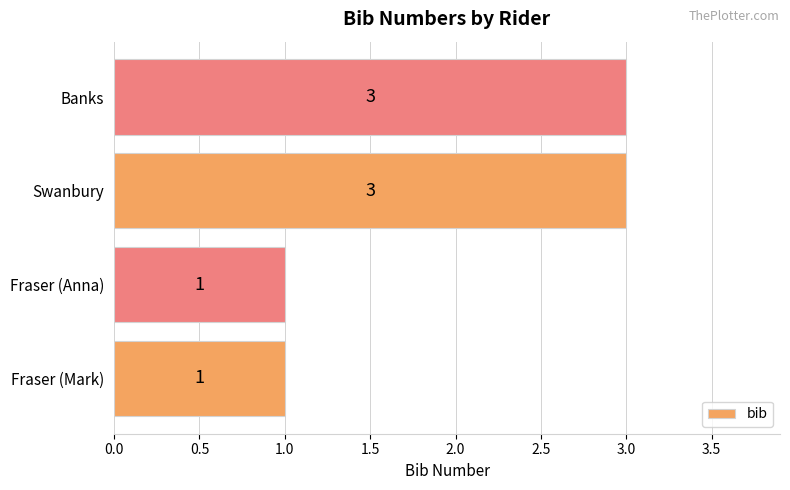

What is the difference between the maximum and minimum values?

2